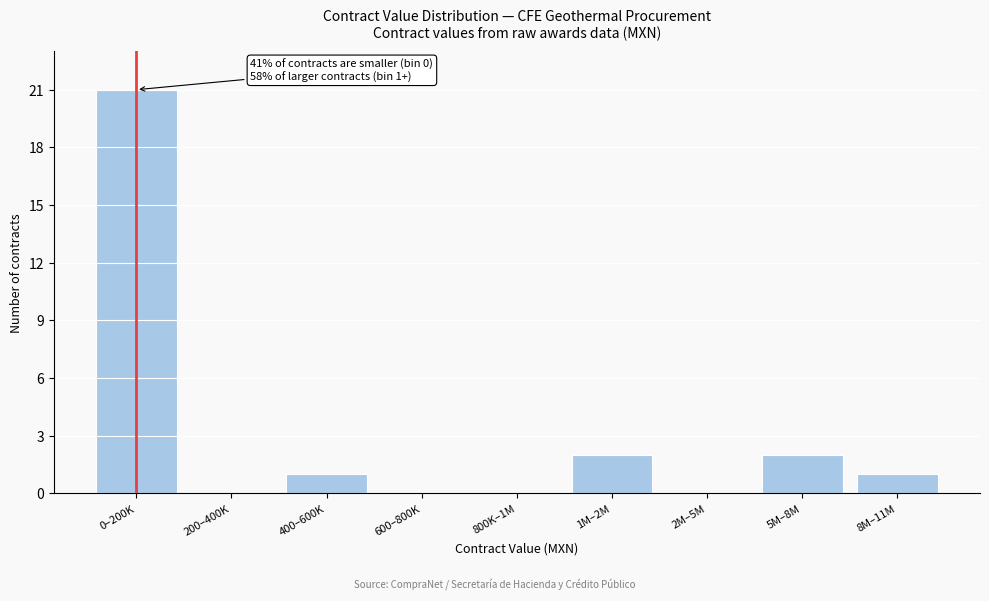

Reading left to right, what are all the values shown in this chart?

0–200K=21	200–400K=0	400–600K=1	600–800K=0	800K–1M=0	1M–2M=2	2M–5M=0	5M–8M=2	8M–11M=1